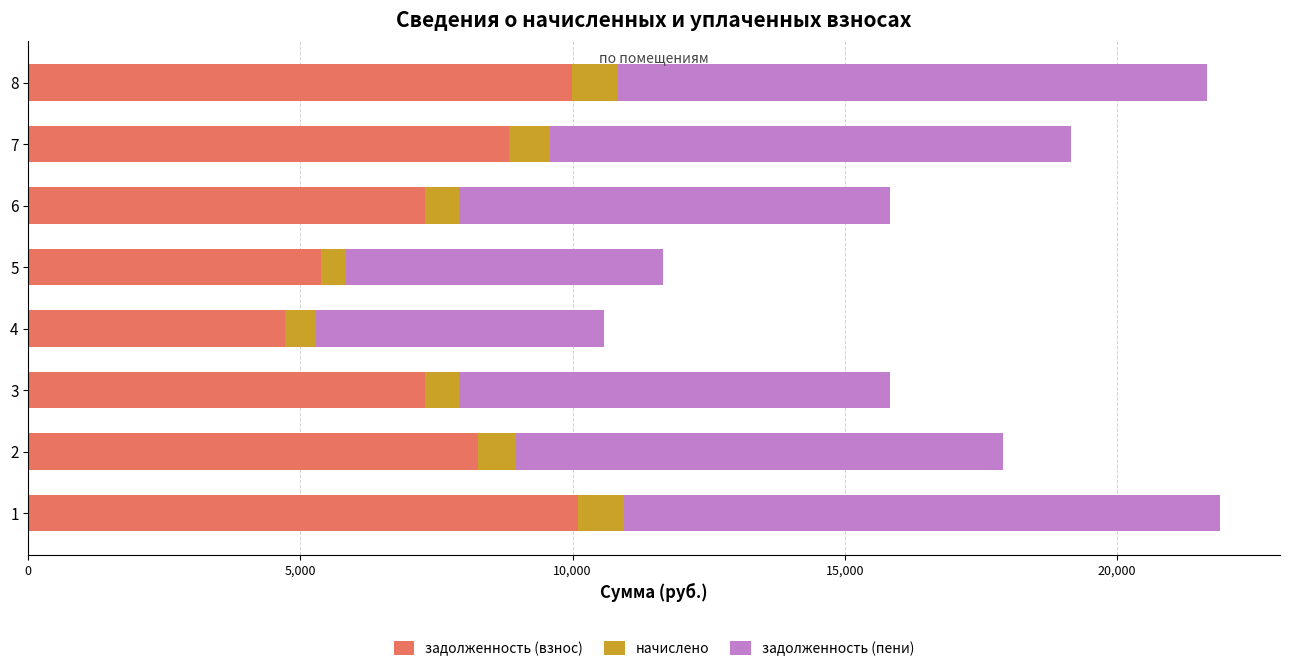

What is the lowest value of the задолженность (взнос) series?

4720.0